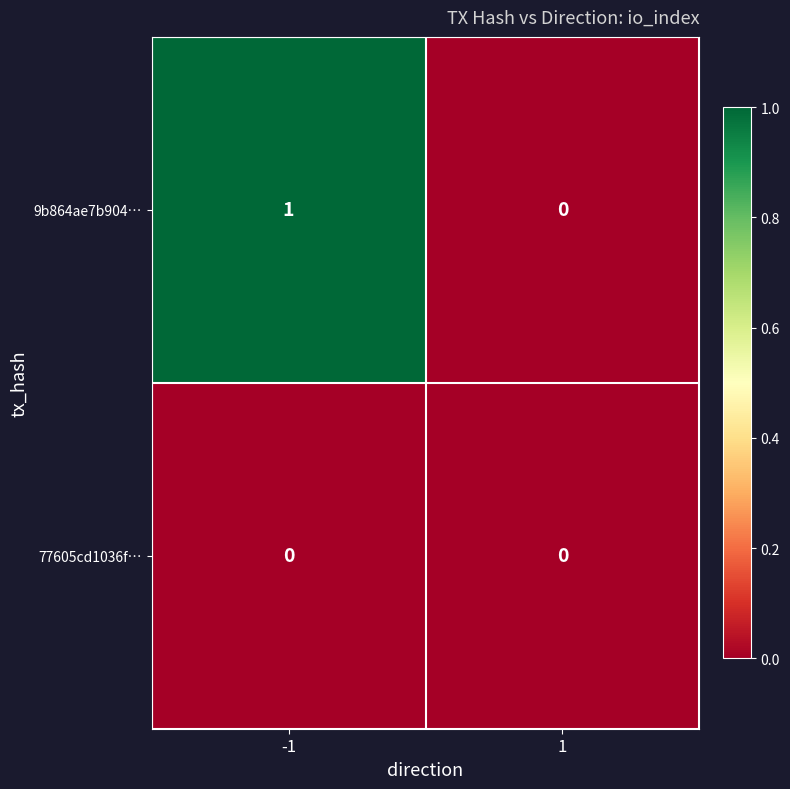

What is the spread (max minus min) of values at -1?

1